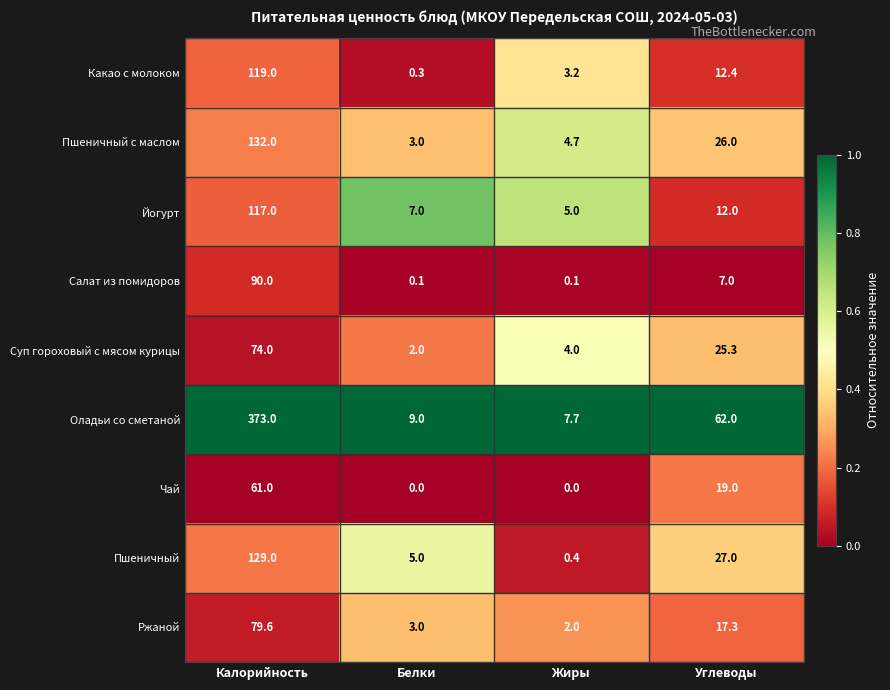

At which category is the sum across all series the highest?

Калорийность